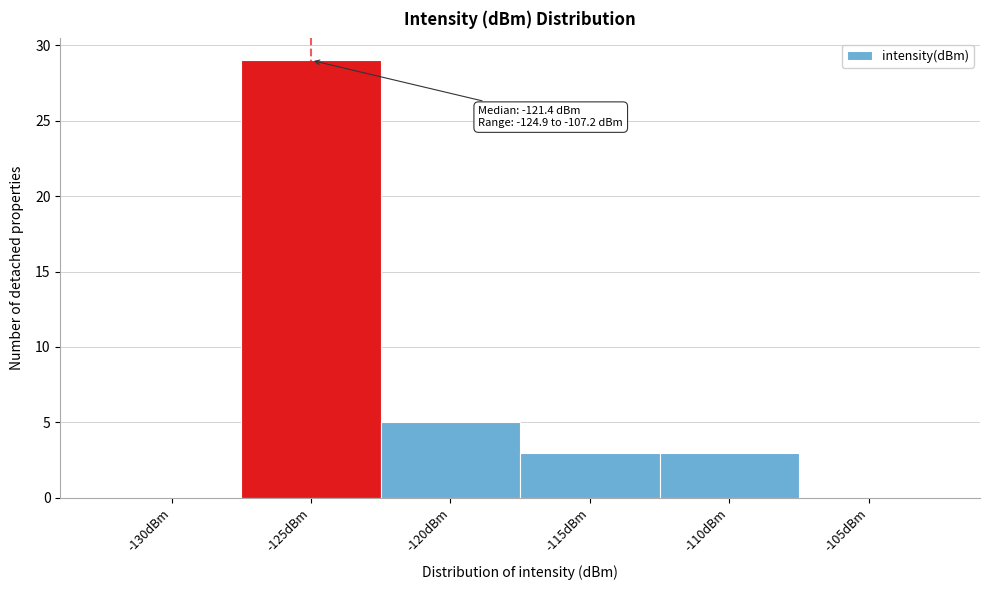

Reading left to right, extract all data points from this chart.

-130dBm=0	-125dBm=29	-120dBm=5	-115dBm=3	-110dBm=3	-105dBm=0